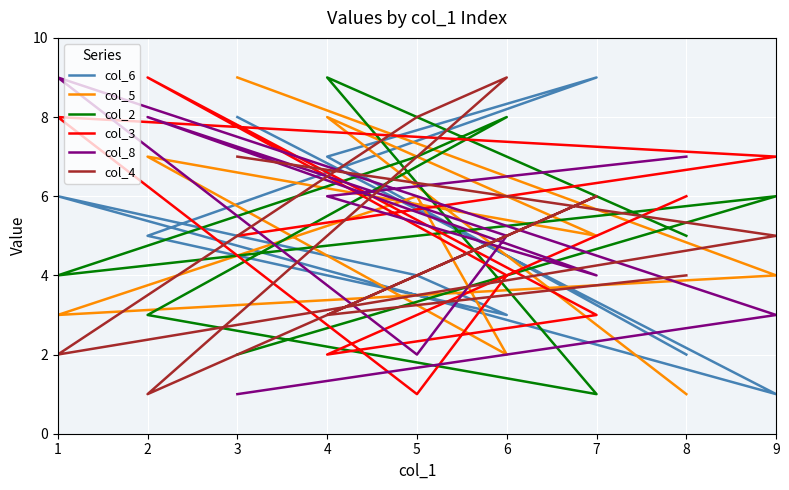

Which series ends up on top after the final intersection of col_2 and col_6?

col_2